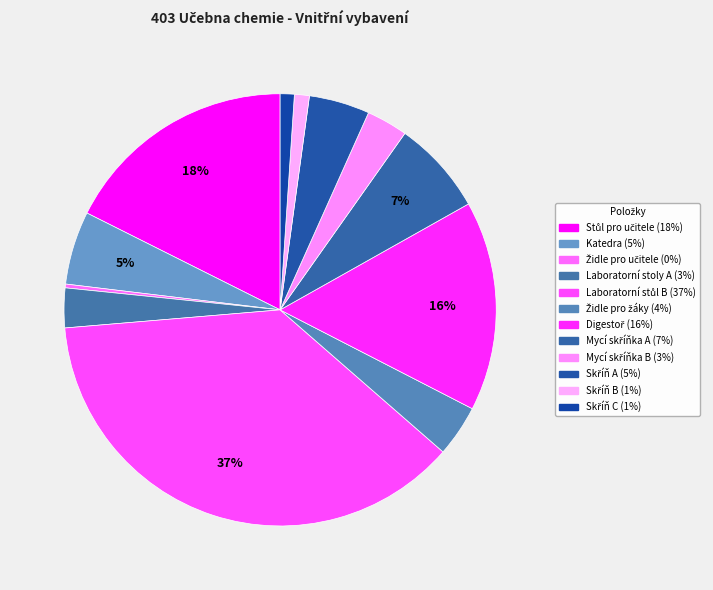

How many slices are in this pie chart?

12